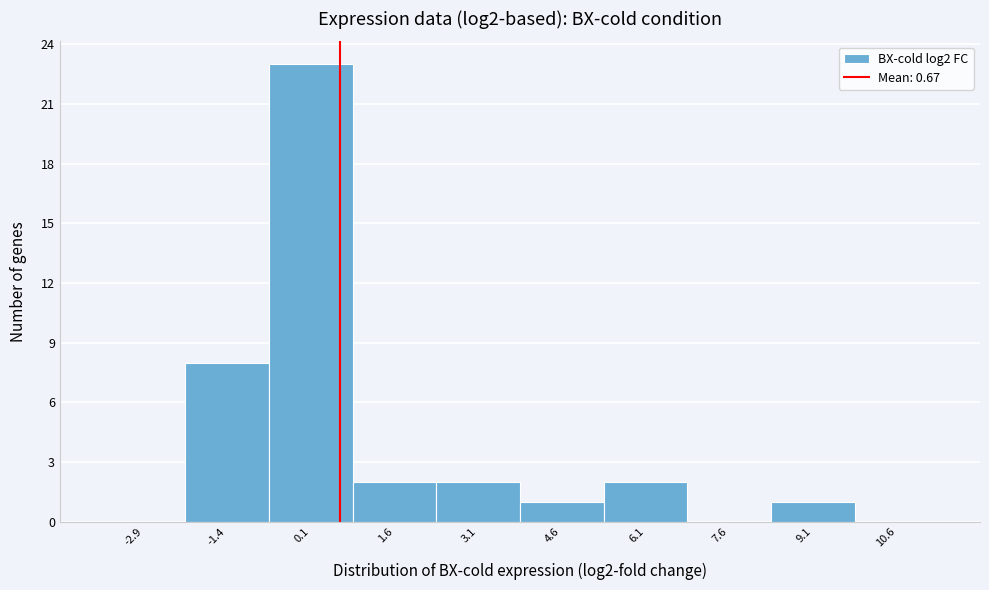

Reading left to right, transcribe this chart: for each bar, give the range it covers on the x-axis and its height. Neither the bar edges nor the heights are printed on the chart, so give them approximately, as read against the axes.

-3.6 to -2.2: 0
-2.2 to -0.6: 8
-0.6 to 0.8: 23
0.8 to 2.4: 2
2.4 to 3.8: 2
3.8 to 5.4: 1
5.4 to 6.8: 2
6.8 to 8.4: 0
8.4 to 9.8: 1
9.8 to 11.4: 0